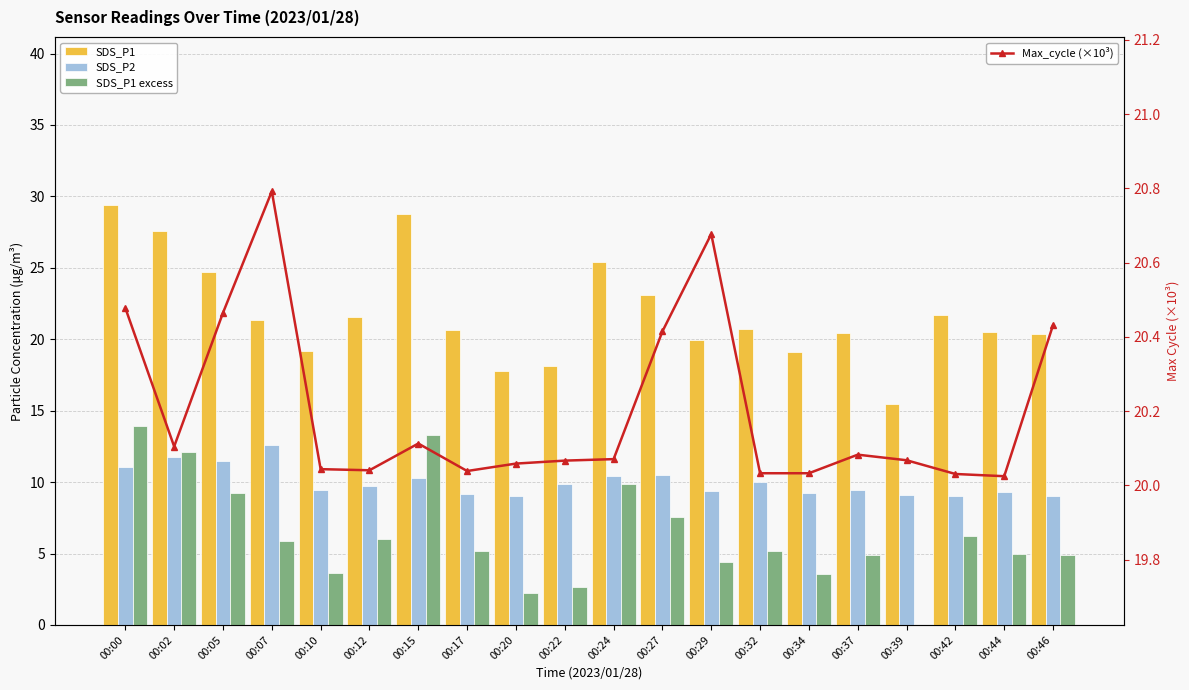

Rank the series at 00:29 from lowest to highest value.

SDS_P1 excess, SDS_P2, SDS_P1, Max_cycle (×10³)